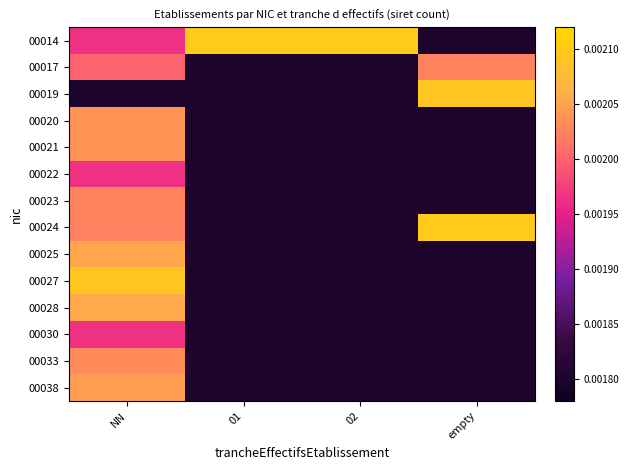

At which category is the sum across all series the highest?

NN